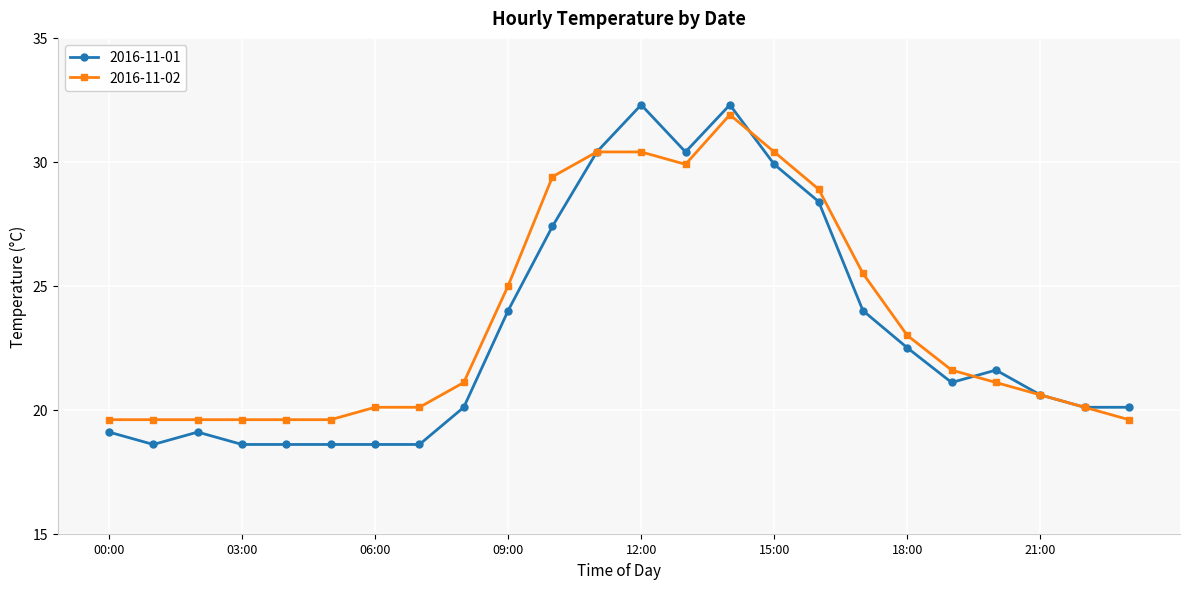

At how many categories does at least one series exceed 28?

7